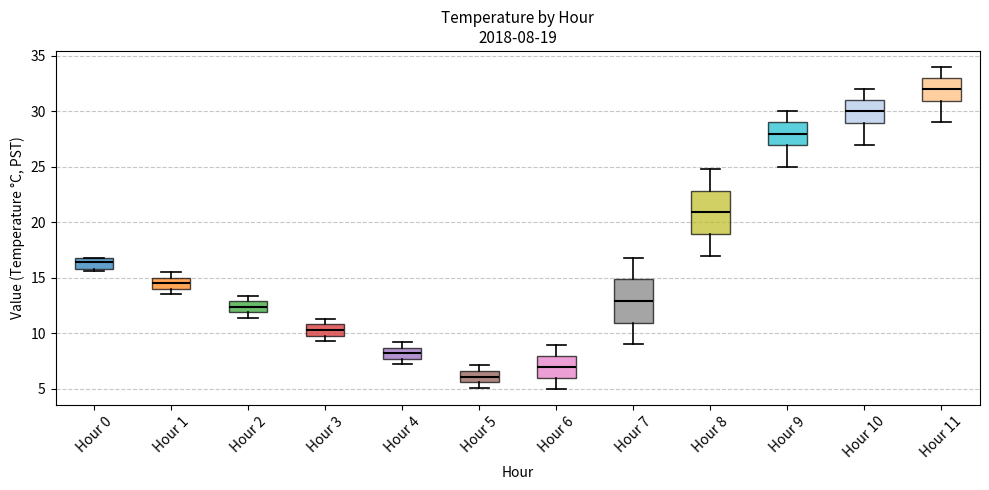

Which box has the lowest median line?

Hour 5